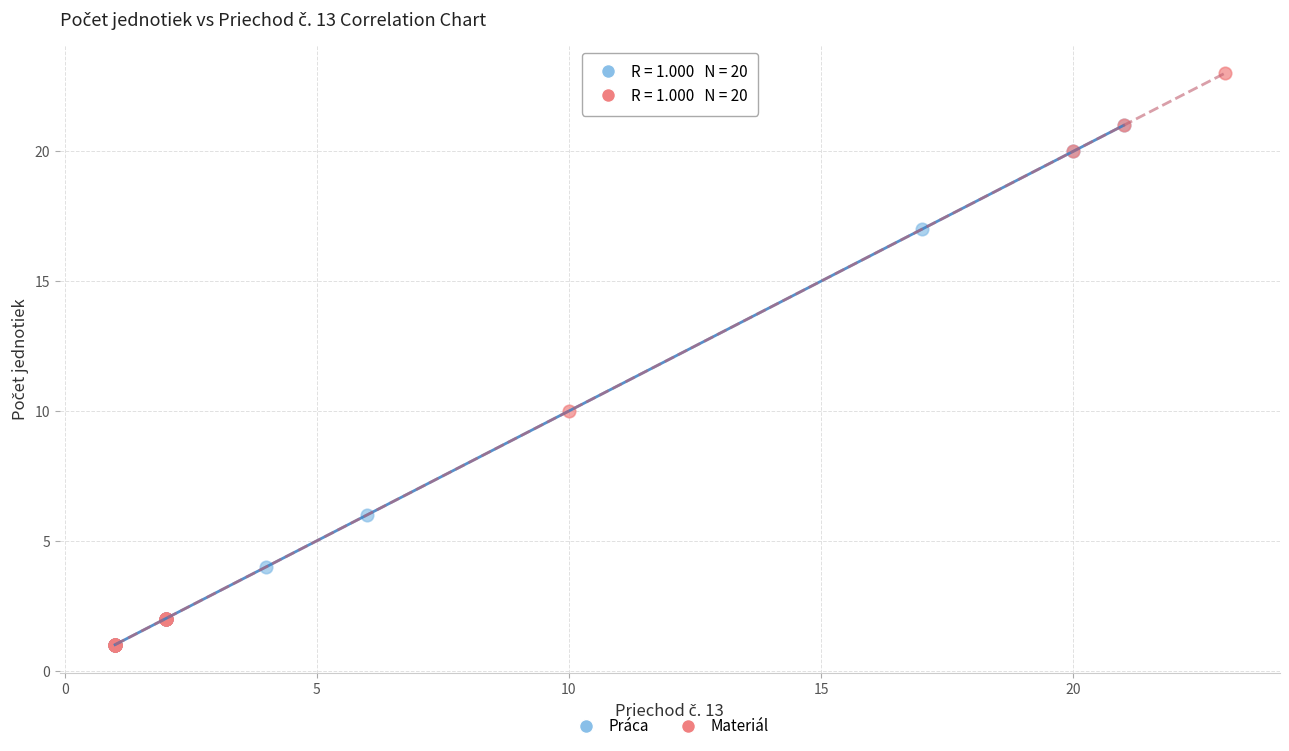

What are all the series names shown in the legend?

Práca, Materiál